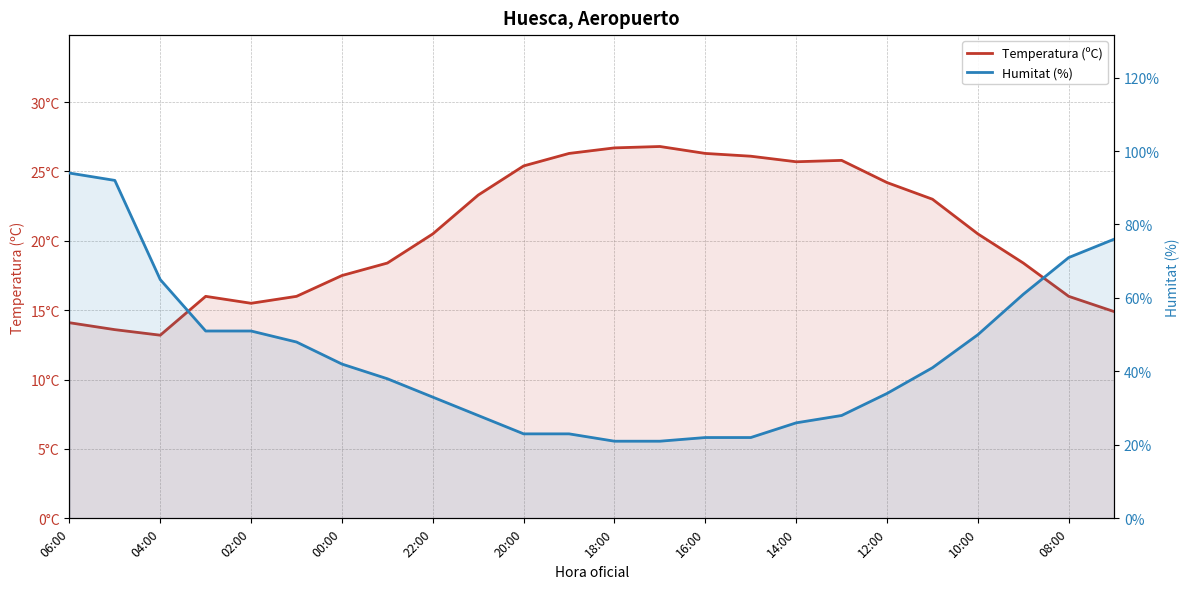

The value of Temperatura (ºC) at 04:00 is 8.7. True or false?

False